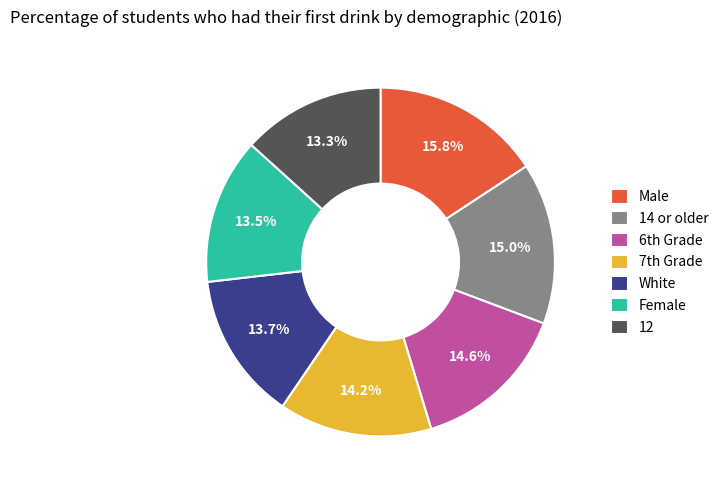

Does any single category account for the majority?

No